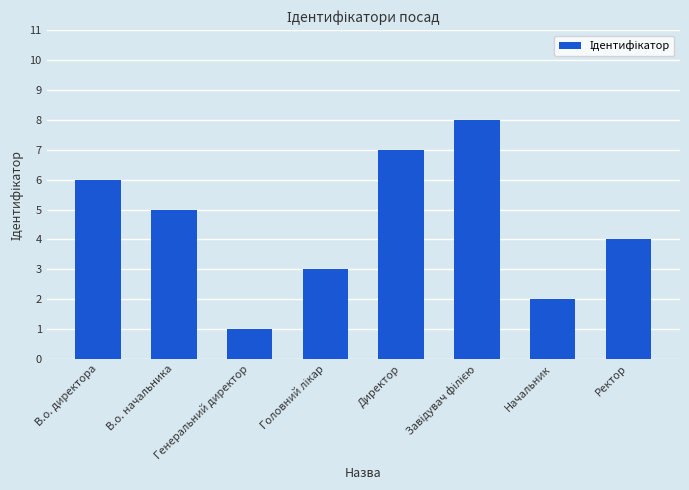

Approximately how many times larger is the value at Директор compared to Генеральний директор?

7.0